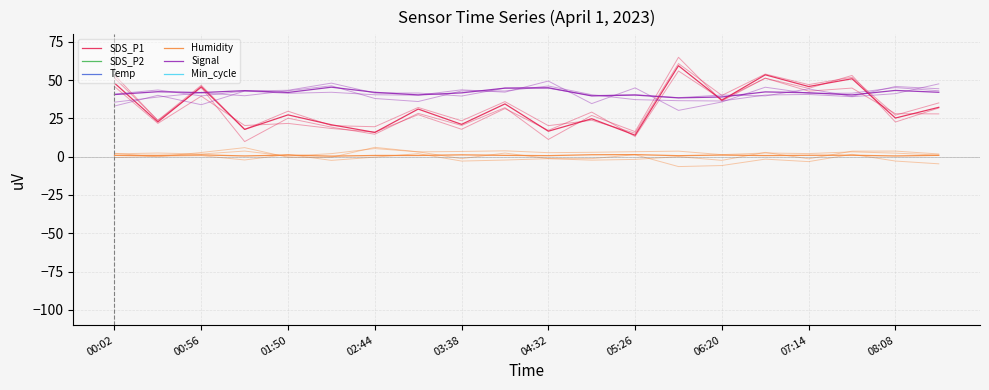

True or false: SDS_P2 and Temp intersect in this chart.

False